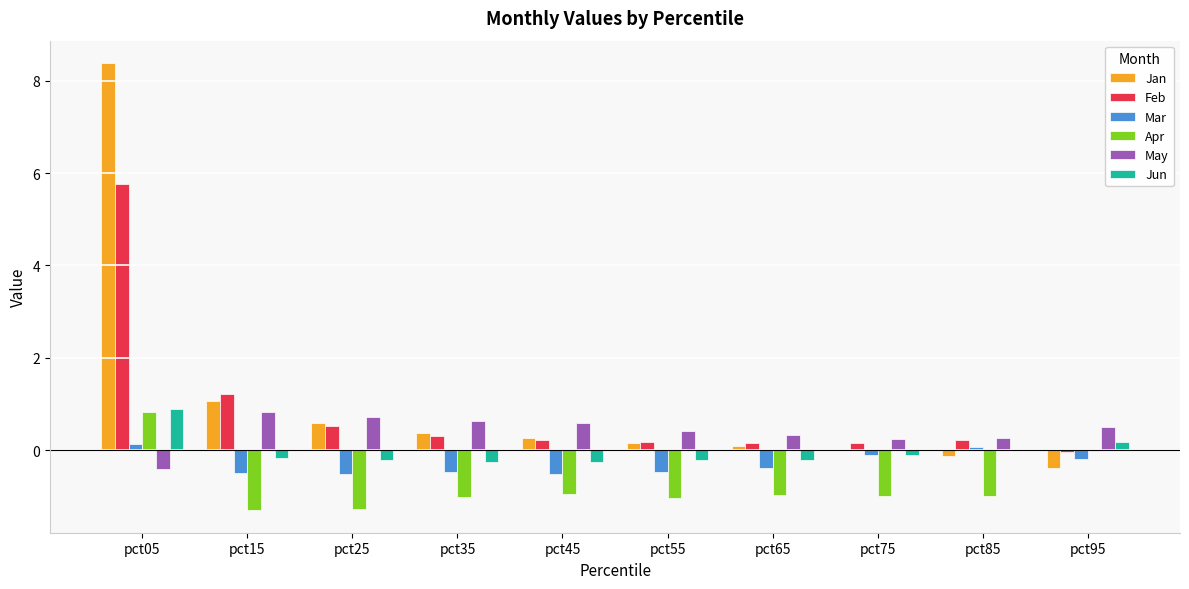

Where does the Apr series first go above 0?

pct05